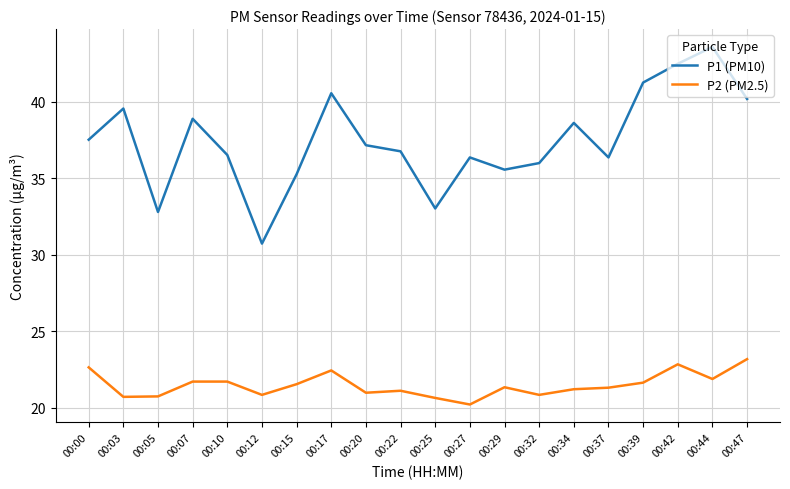

Read the P2 (PM2.5) value at 00:07.

21.7